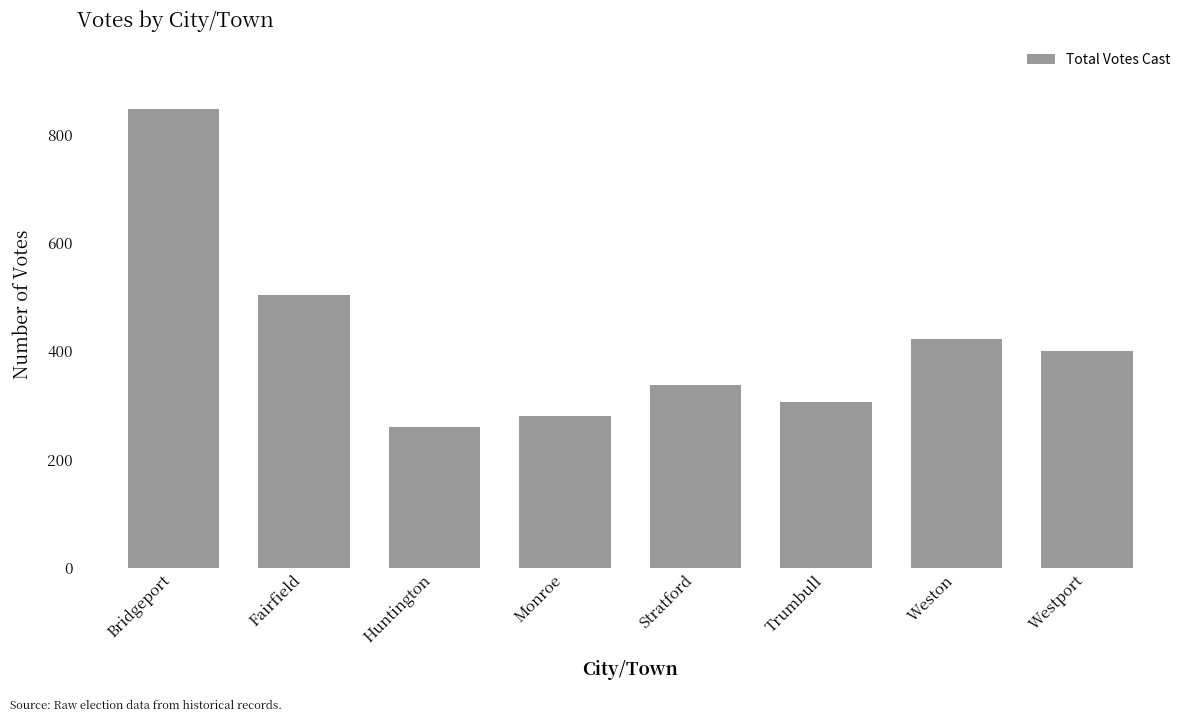

Which category has the lowest value across all series?

Huntington